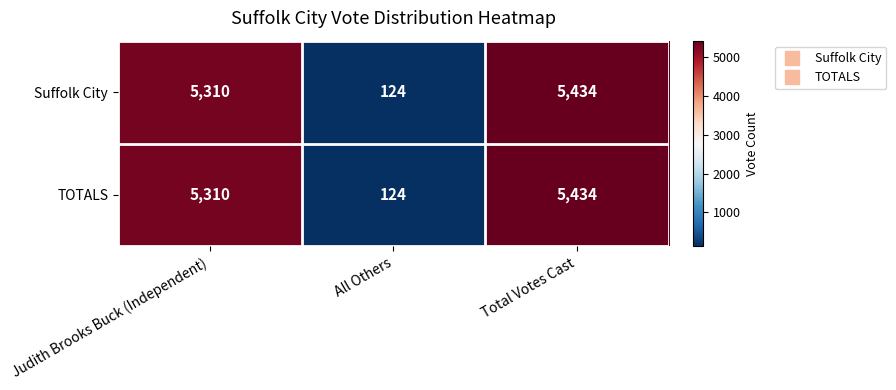

The value of Suffolk City at Total Votes Cast is 2582. True or false?

False